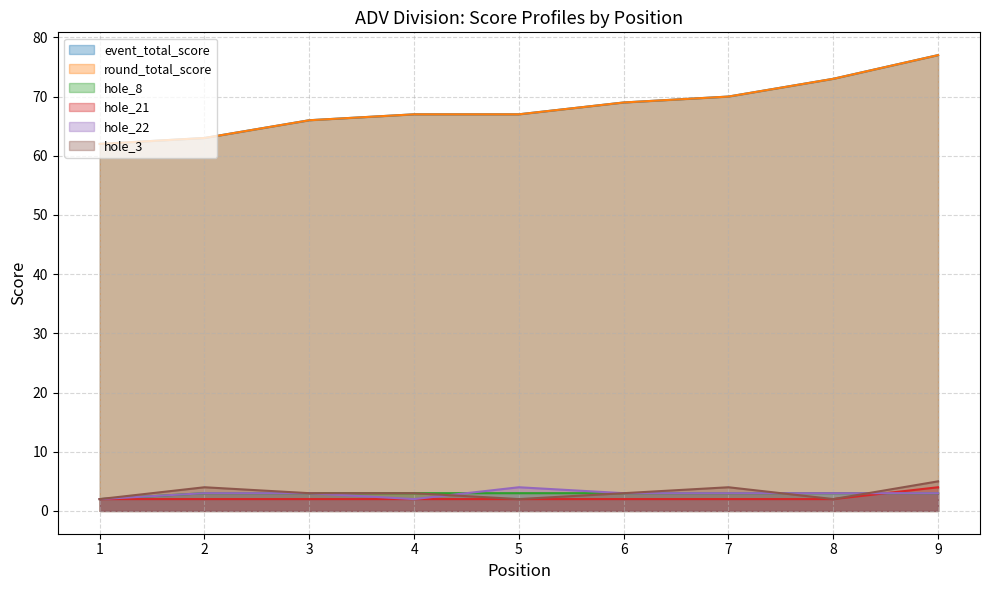

How many interior local peaks does the hole_22 series have?

1